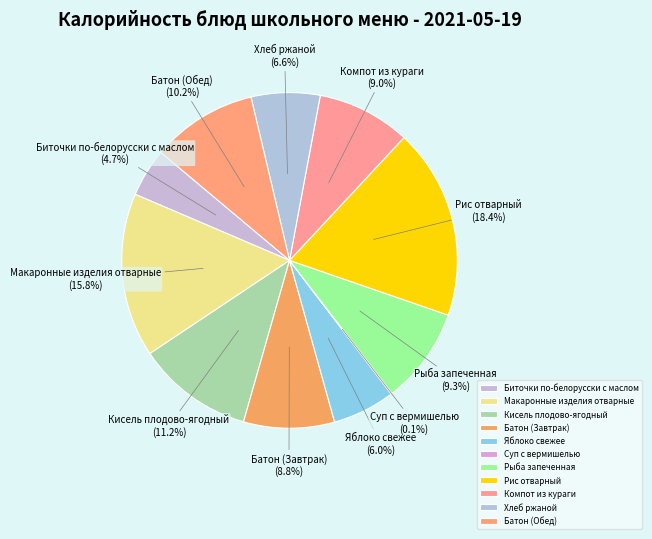

Which category has the biggest portion of the pie?

Рис отварный